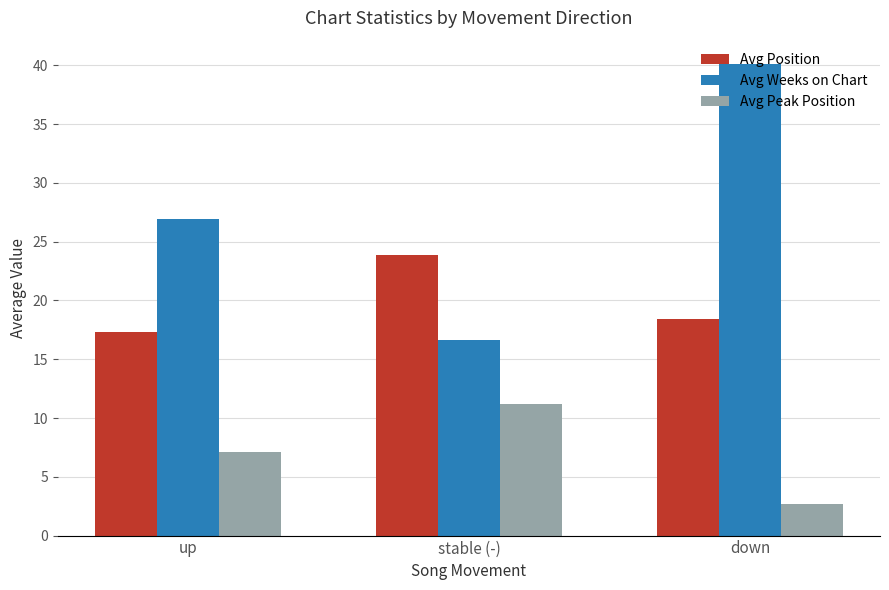

What position from the right is stable (-)?

2